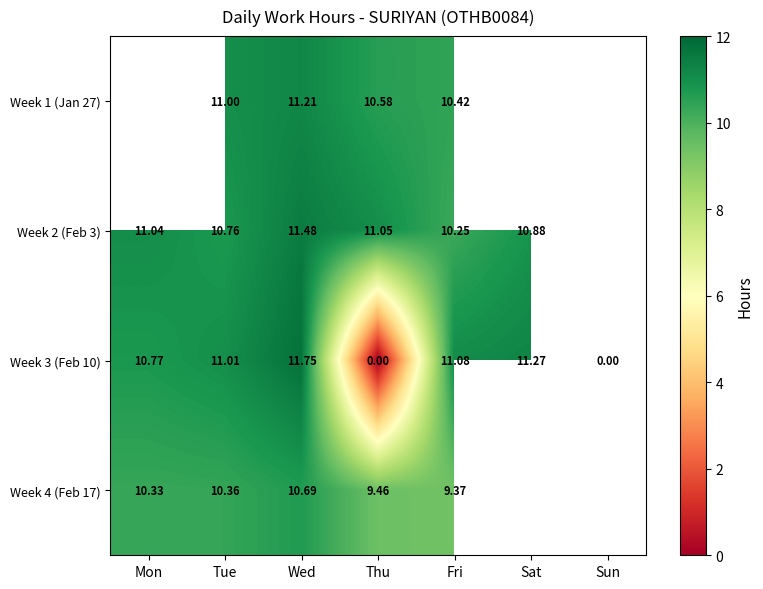

What is the maximum value shown in the chart?

11.8